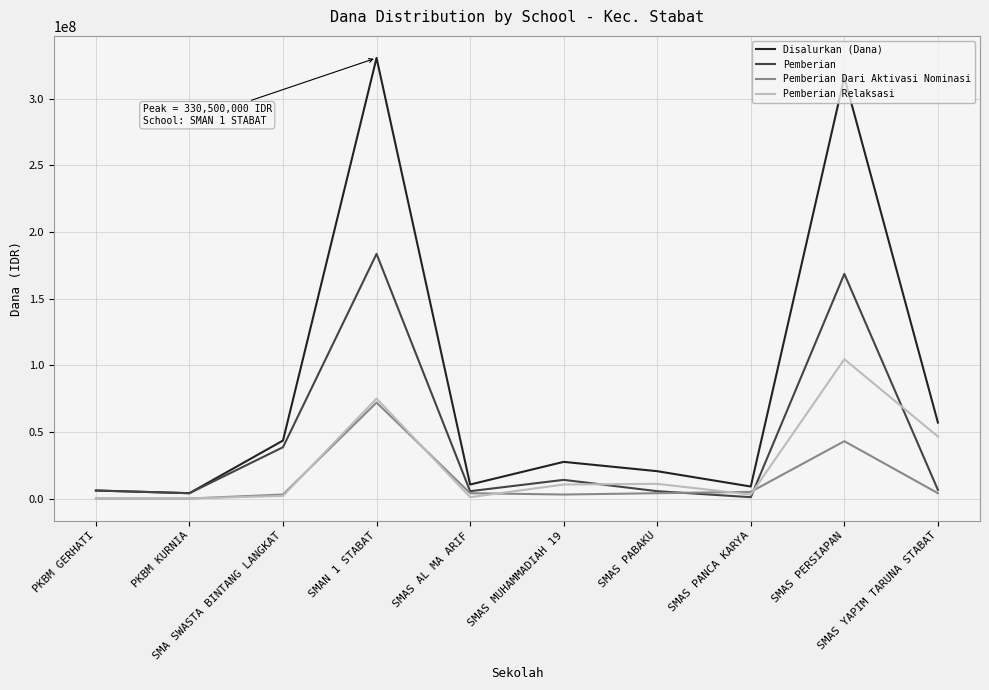

At which label does Pemberian Dari Aktivasi Nominasi first exceed 4000000?

SMAN 1 STABAT